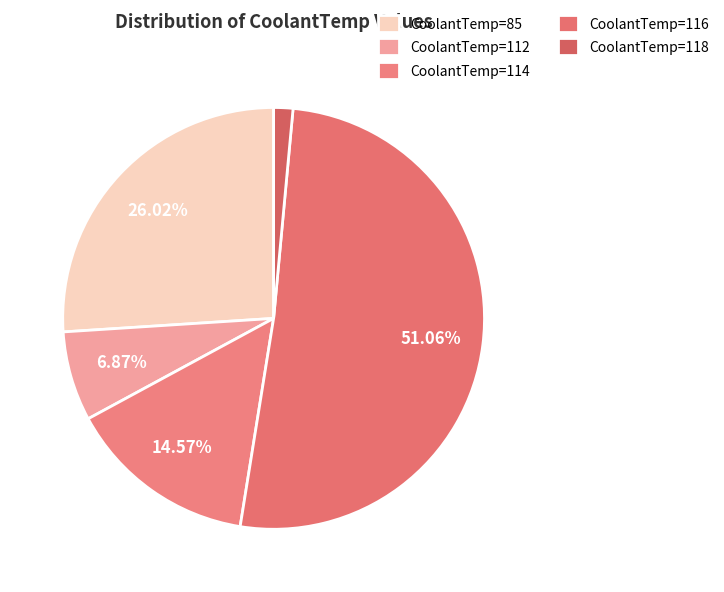

Is there any slice that represents more than half of the pie?

Yes